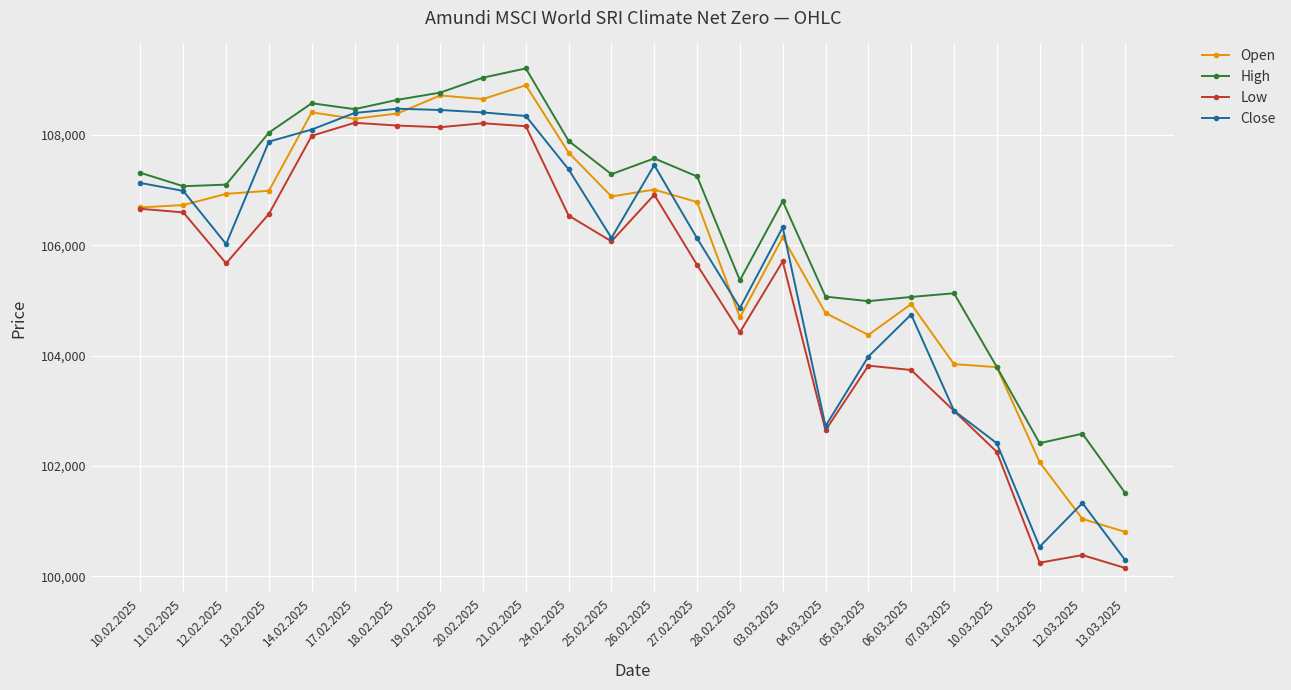

Rank the series by their average value, from lowest to highest.

Low, Close, Open, High